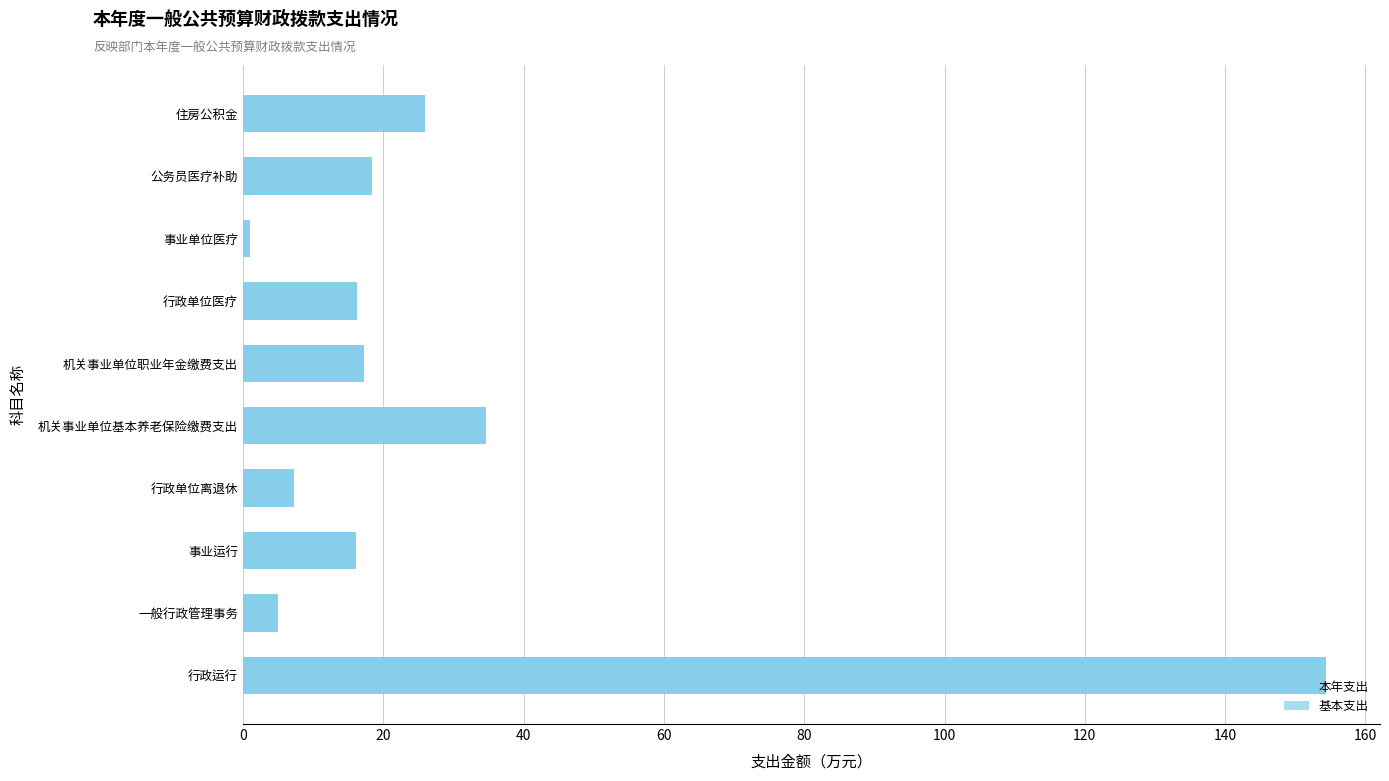

Are the bars grouped side by side (vs. stacked)?

Yes